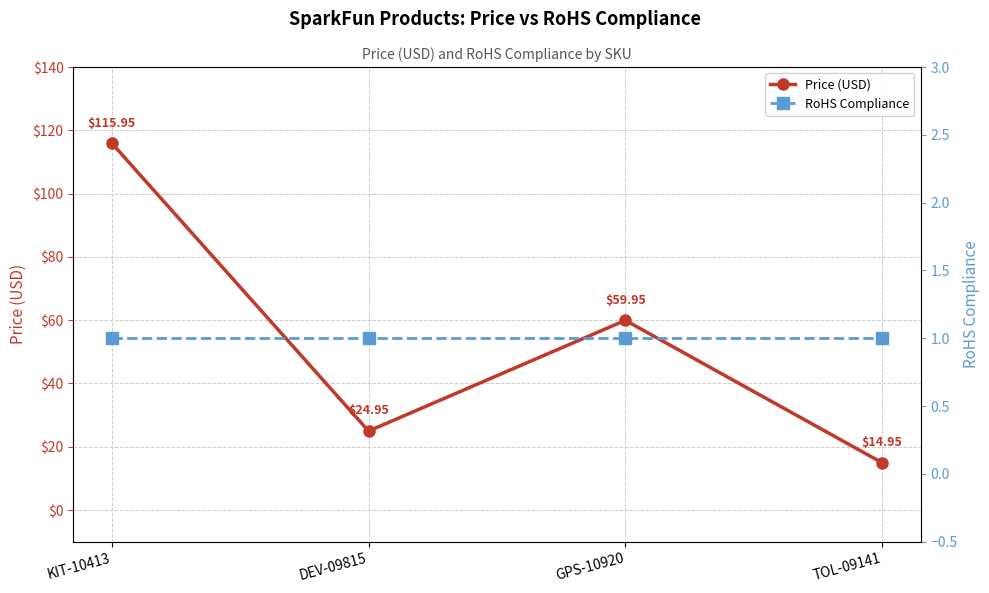

True or false: Price (USD) and RoHS Compliance cross at least once.

False